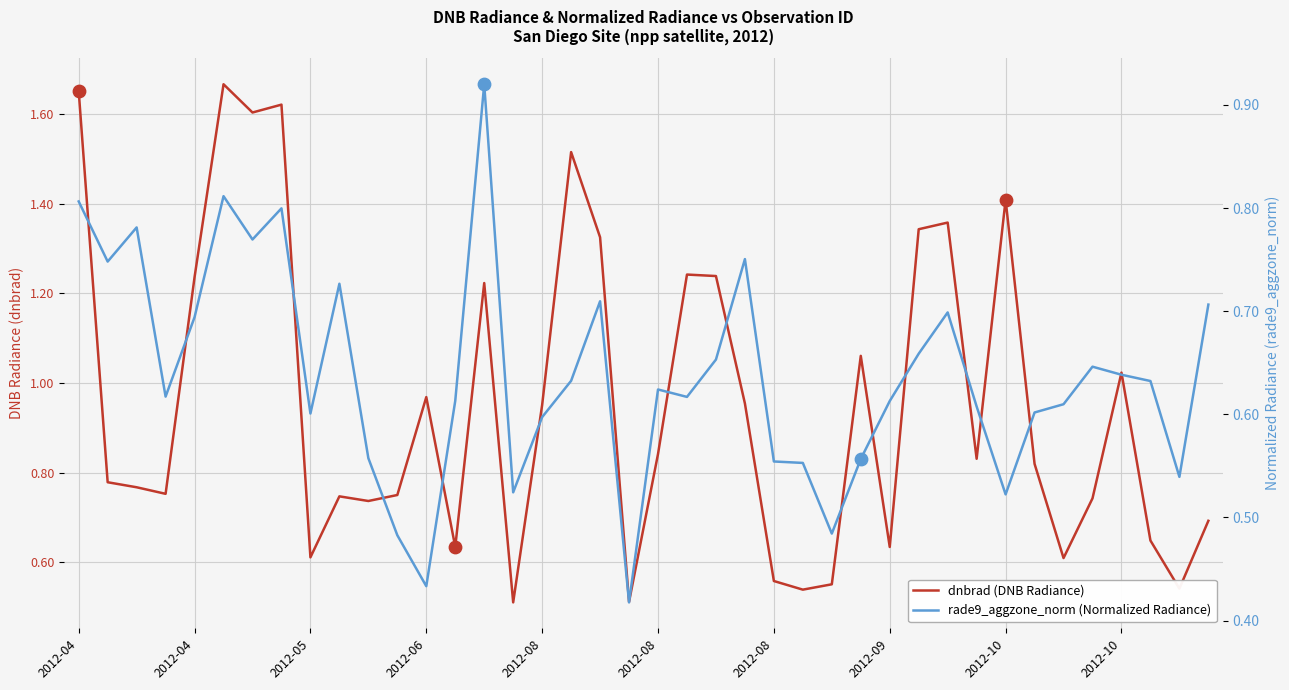

Which series has the largest total across all categories?

dnbrad (DNB Radiance)